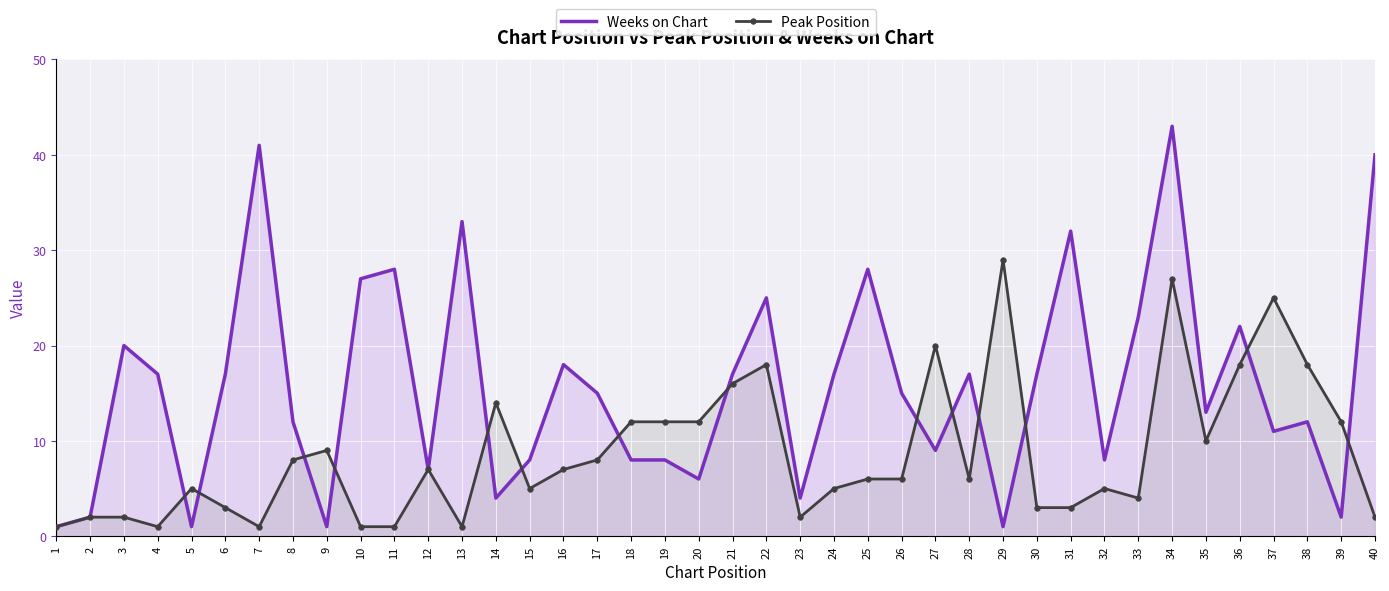

What is the difference between the second highest and minimum values in the Weeks on Chart series?

40